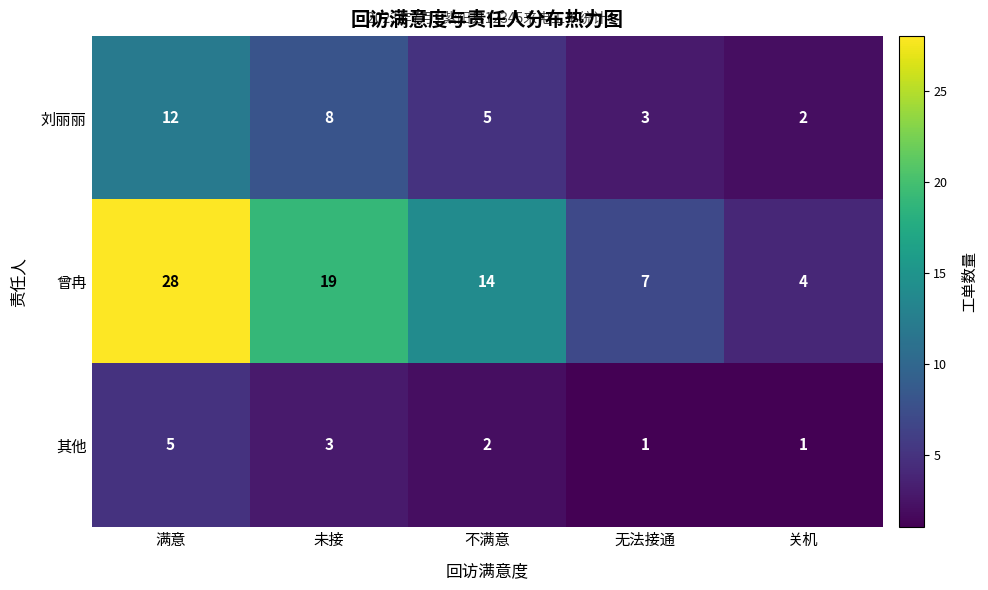

At which category does the chart reach its peak across all series?

满意